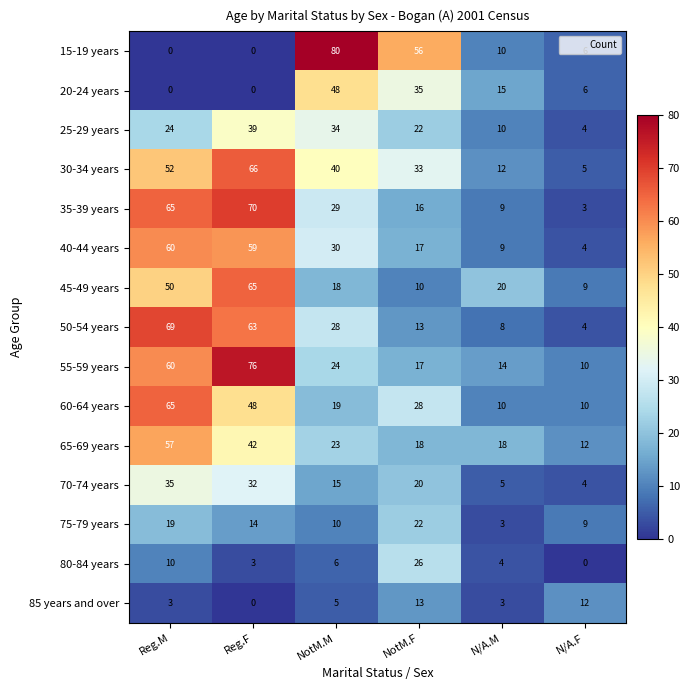

What is the minimum value for 60-64 years?

10